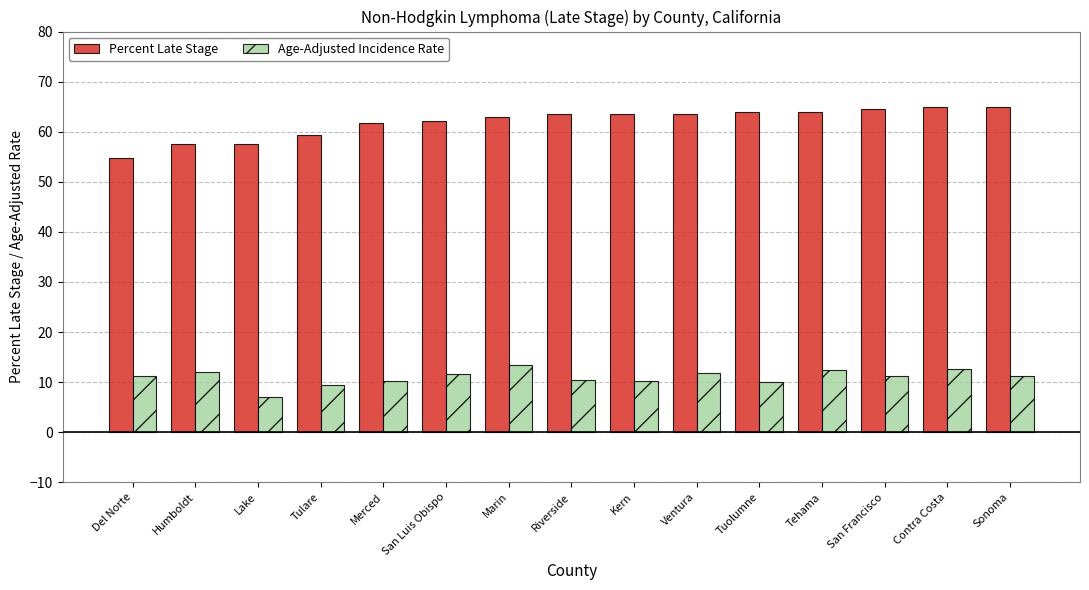

Which series has the largest total across all categories?

Percent Late Stage